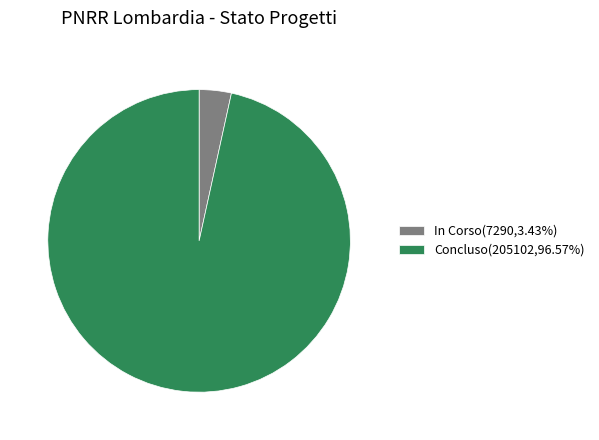

Does any single category account for the majority?

Yes